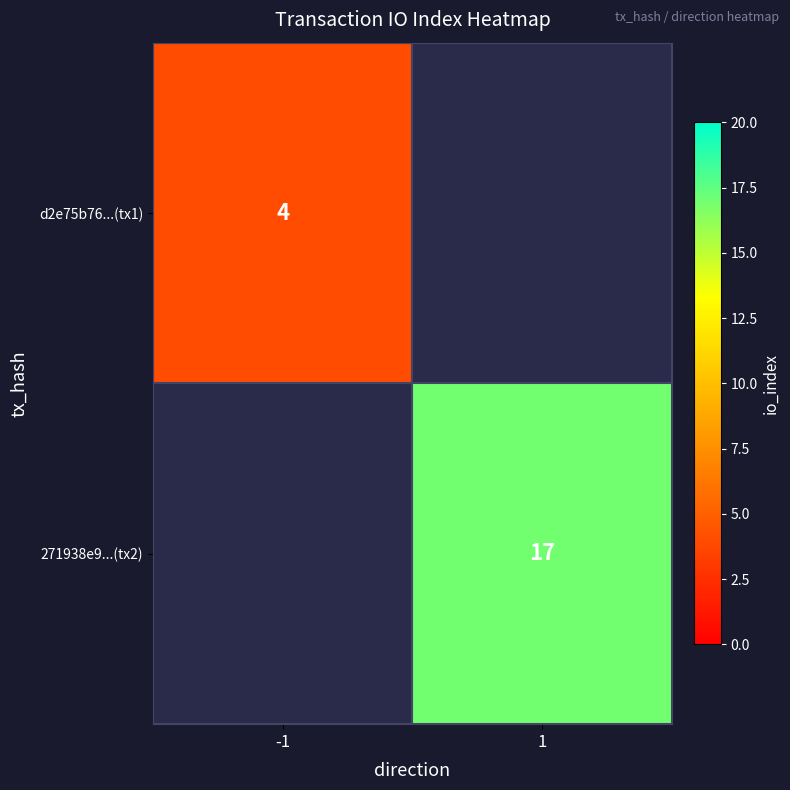

True or false: 271938e9...(tx2) has a value of 17 at 1.

True